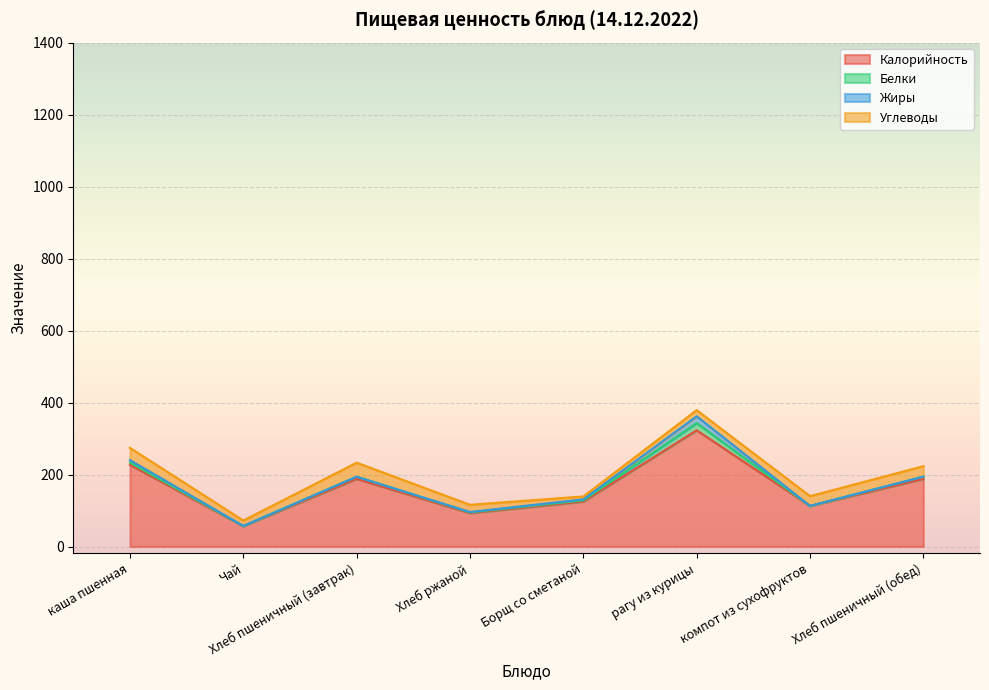

True or false: Калорийность and Белки intersect in this chart.

False